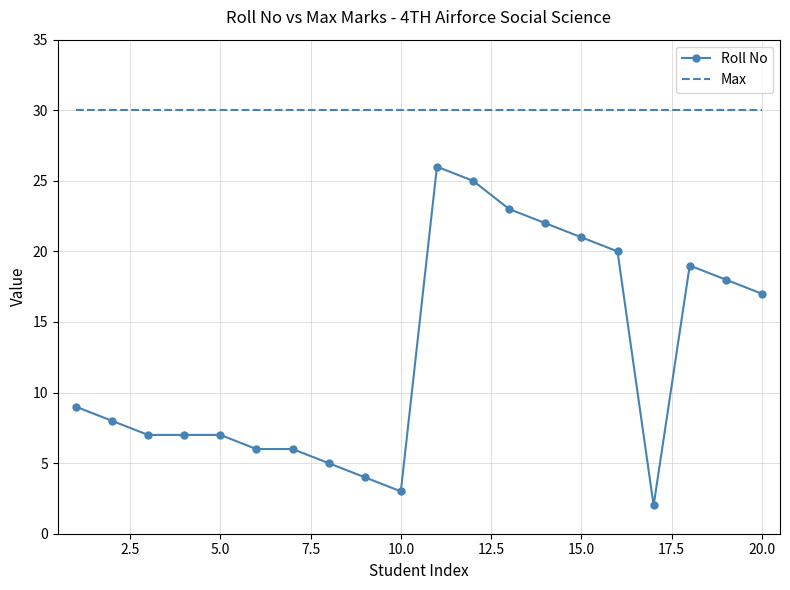

What is the maximum value shown in the chart?

30